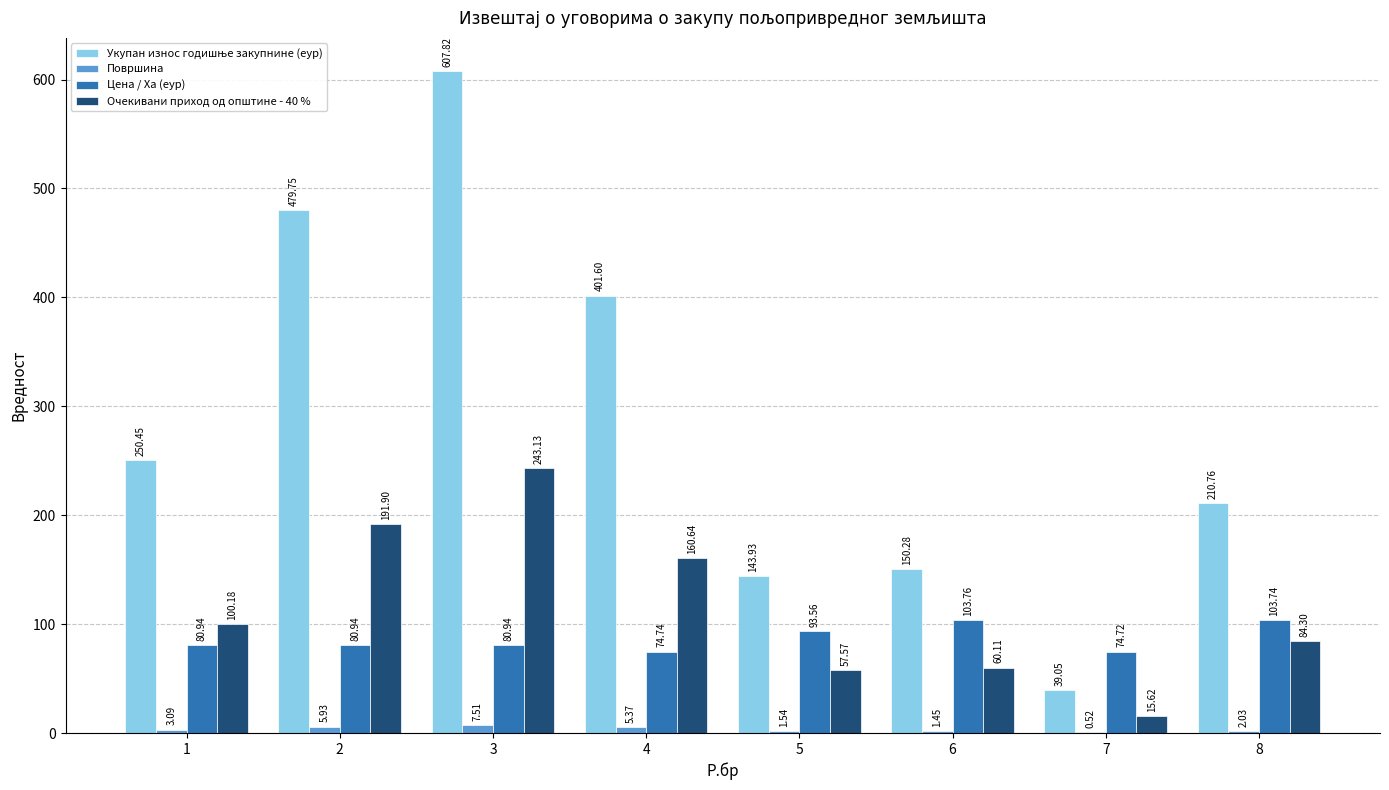

What is the spread (max minus min) of values at 7?

74.2